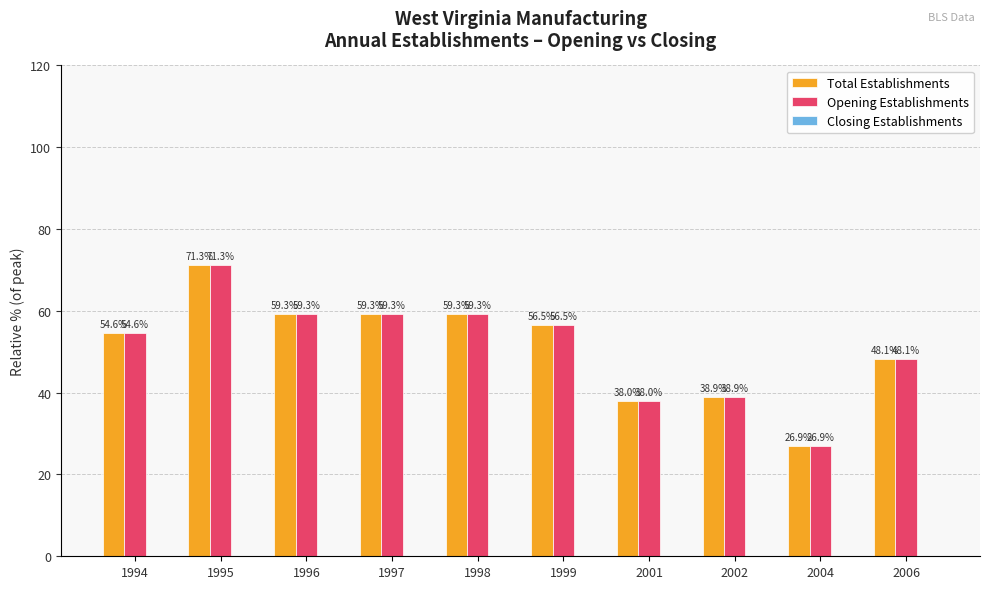

The value of Opening Establishments at 2002 is 38.9. True or false?

True